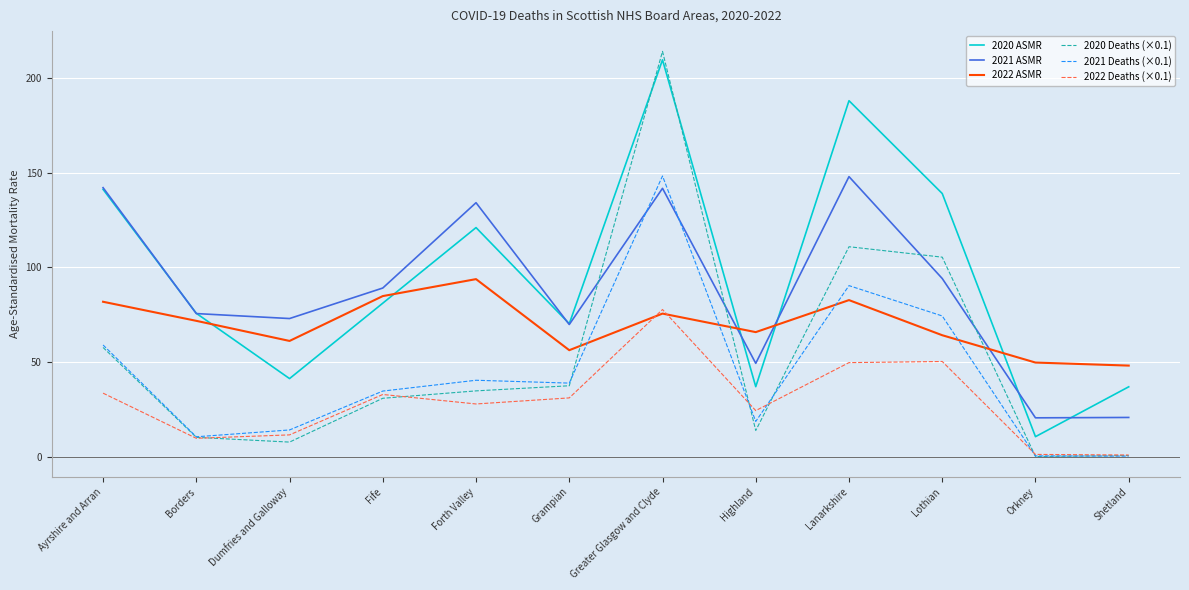

Where does the 2022 Deaths (×0.1) series first go above 31?

Ayrshire and Arran